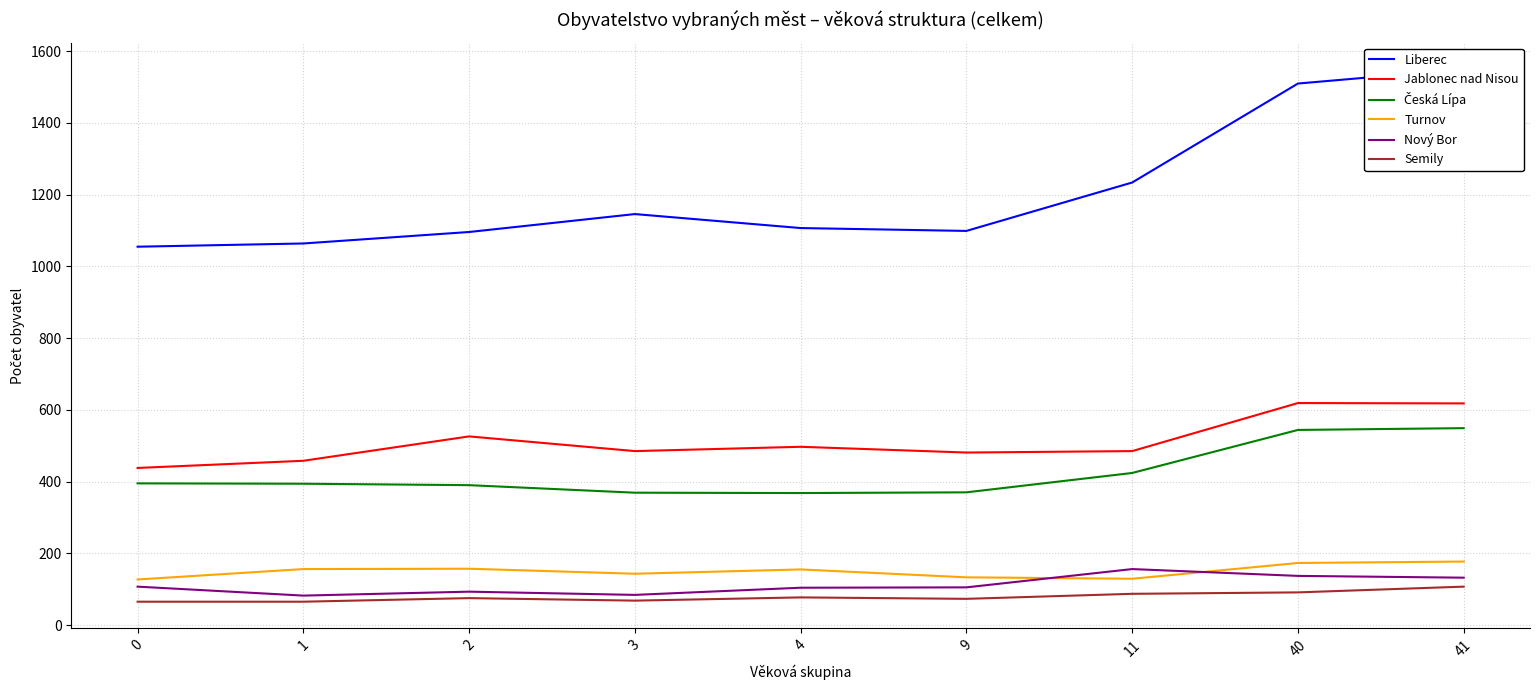

At 1, list the series in order from largest to smallest.

Liberec, Jablonec nad Nisou, Česká Lípa, Turnov, Nový Bor, Semily